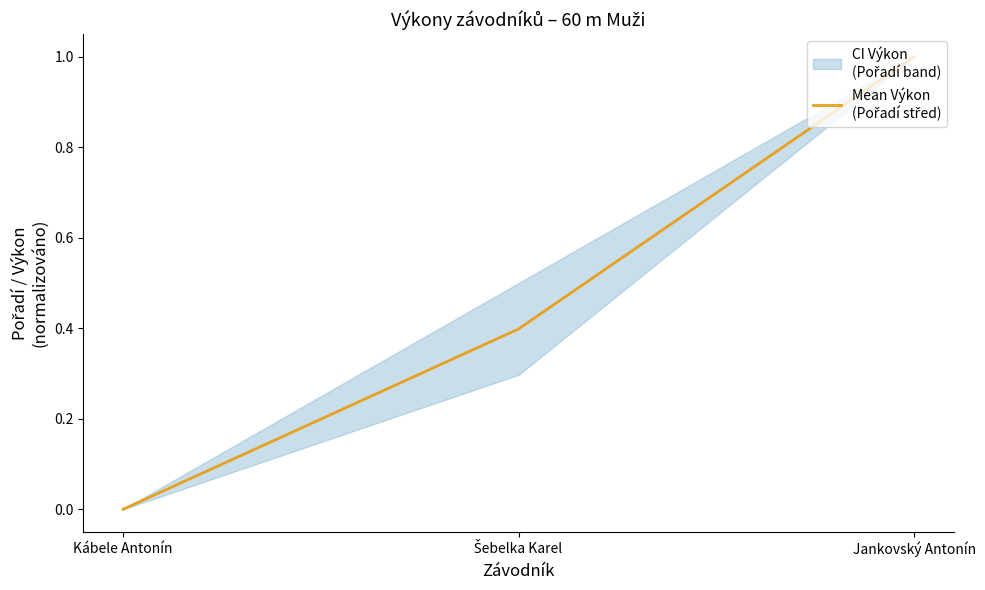

What is the label of the 2nd point from the left?

Šebelka Karel